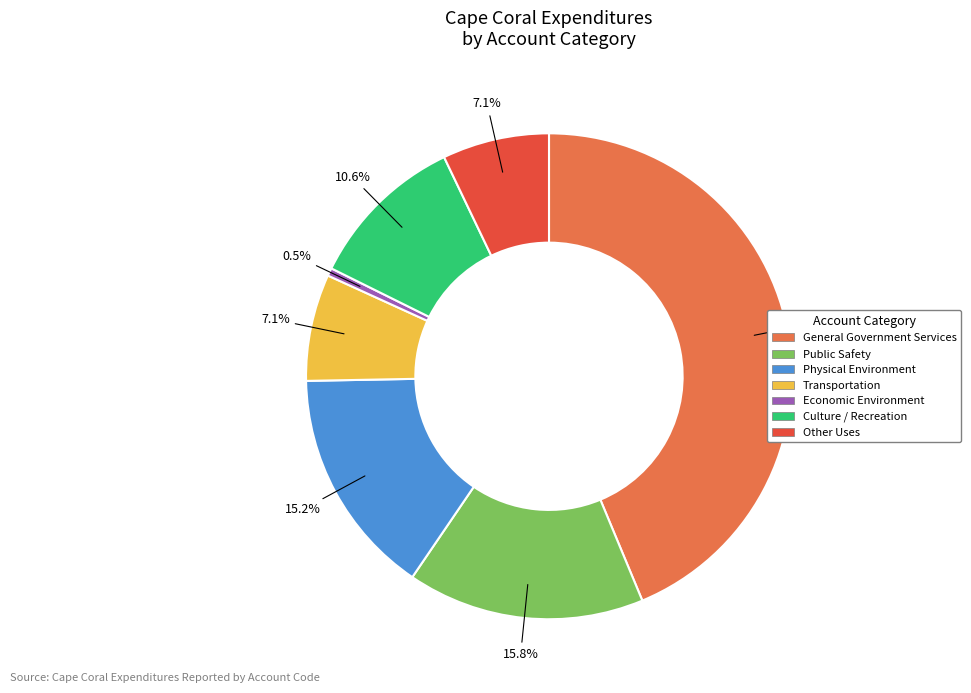

Is Physical Environment the majority of the pie?

No